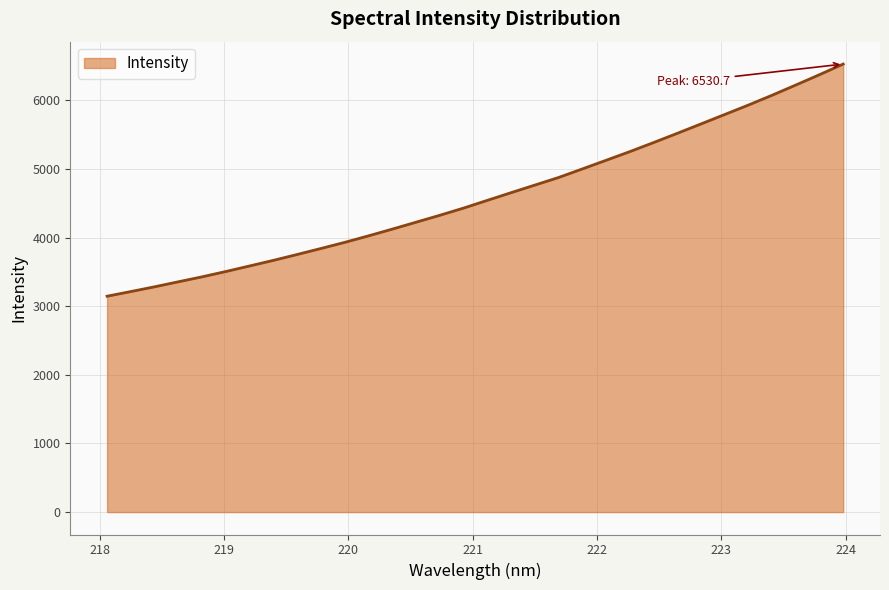

What is the difference between the maximum and minimum values?

3383.7